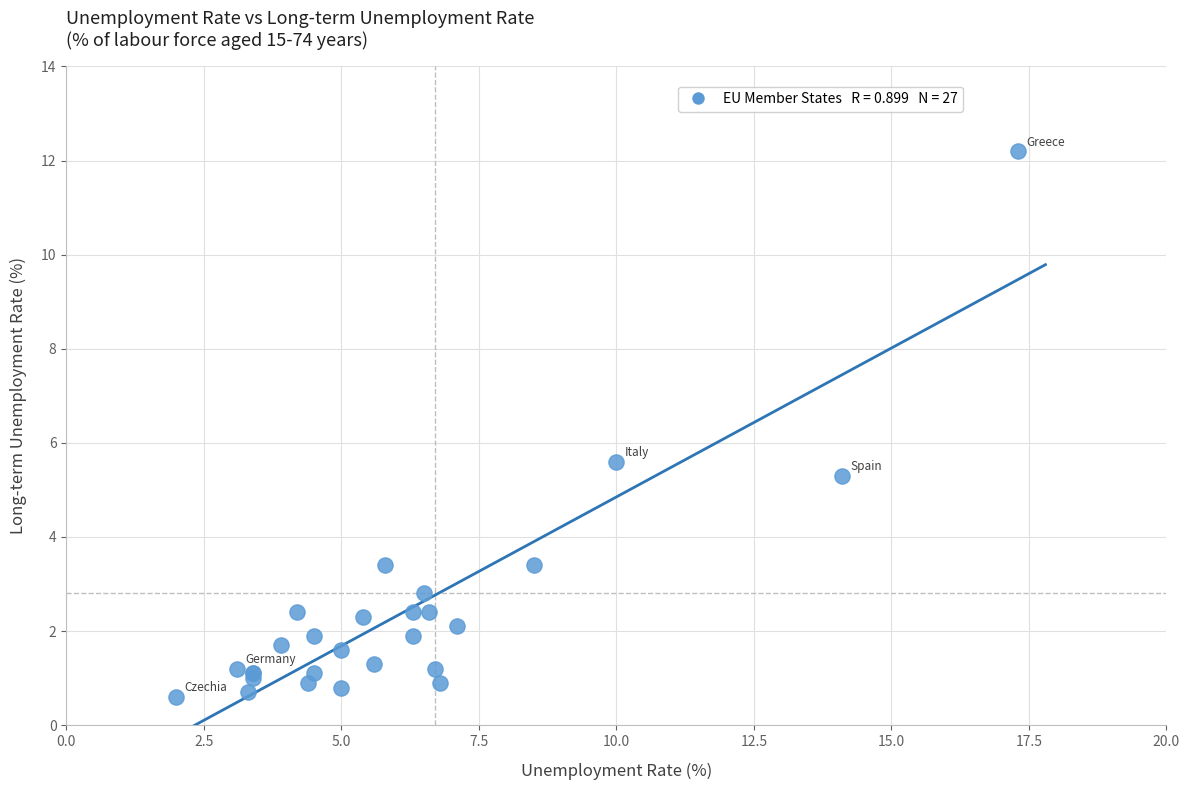

What Y value in the scatter plot is closest to 6?

5.6